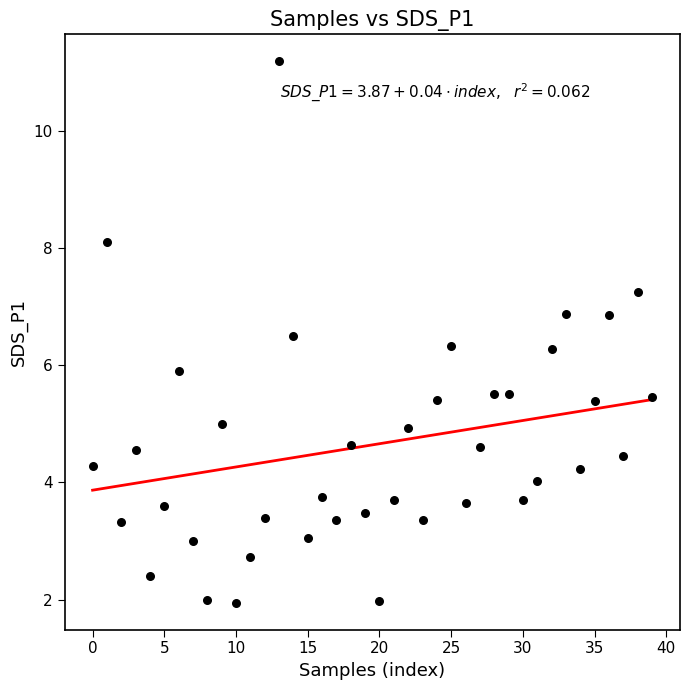

What is the range of Y values (max minus min)?

9.2